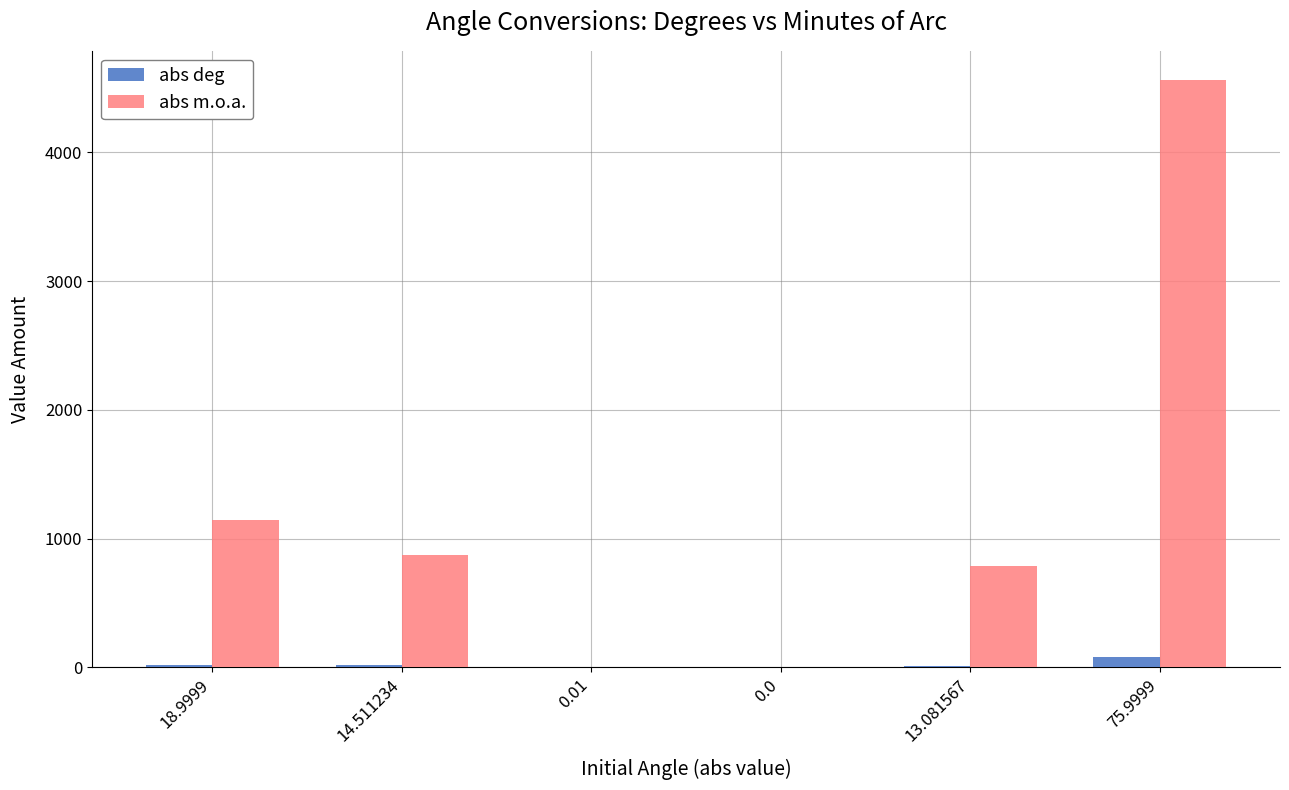

How many distinct data groups are displayed?

2